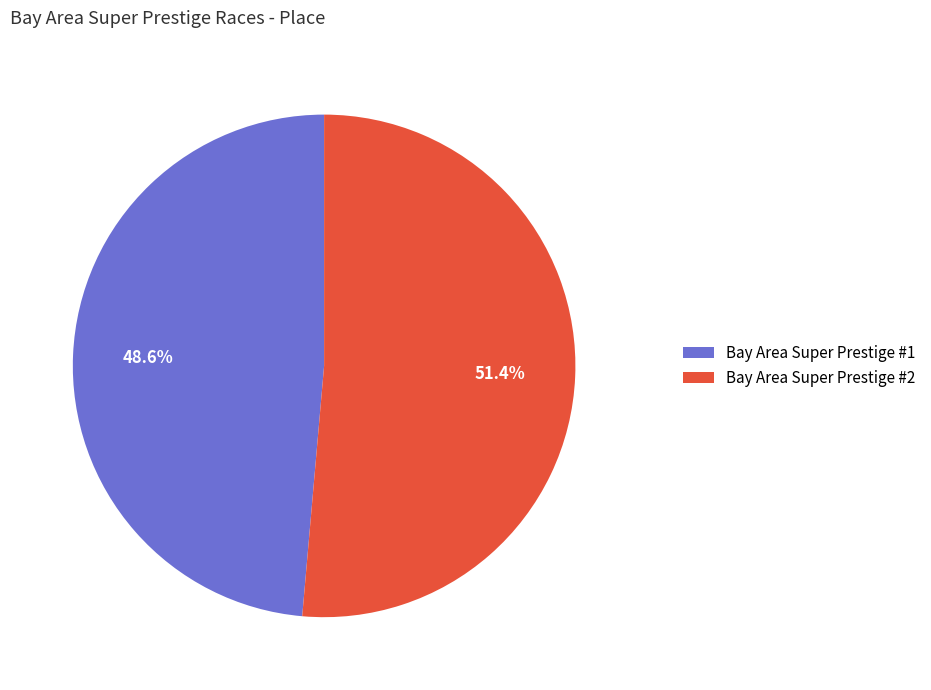

Which has a higher value, Bay Area Super Prestige #2 or Bay Area Super Prestige #1?

Bay Area Super Prestige #2